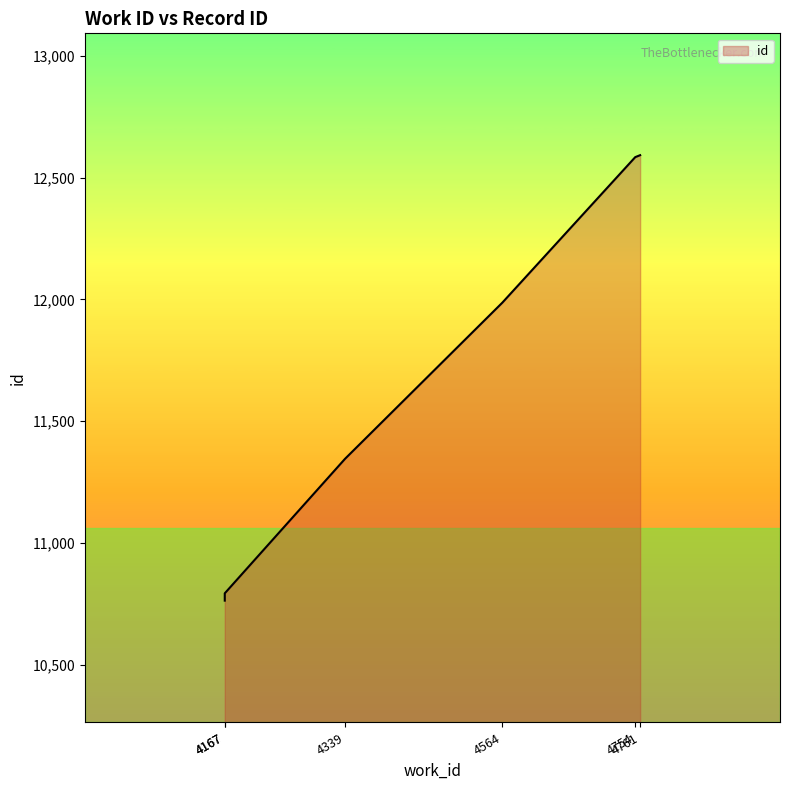

What is the value of the 6th point from the left?

12592